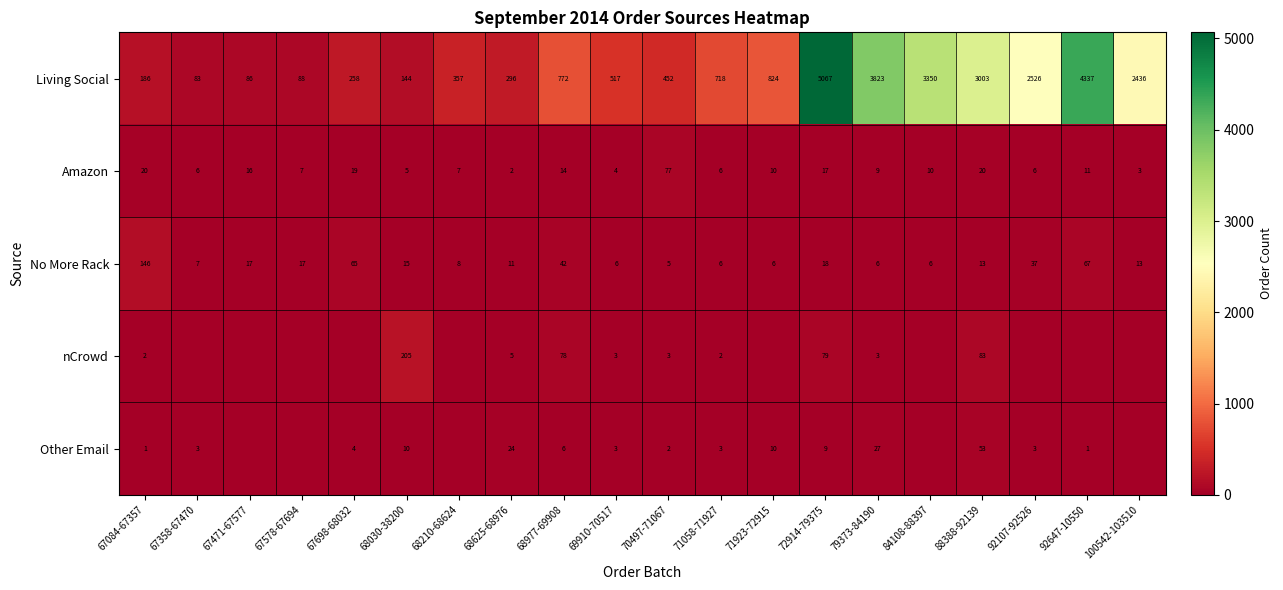

Is the value of Amazon at 67578-67694 greater than the value of Other Email at 68625-68976?

No